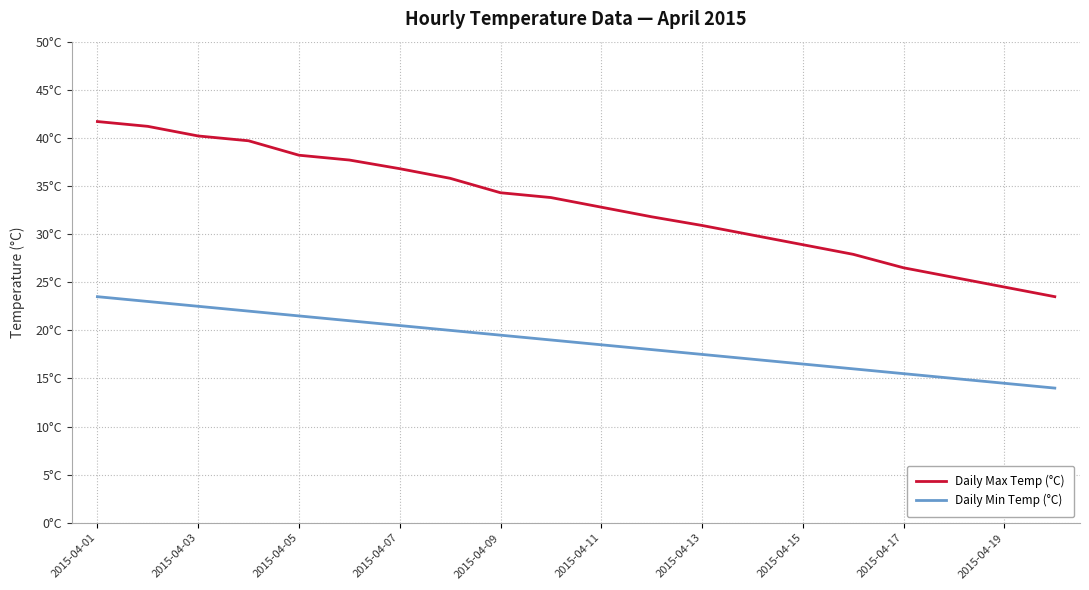

At which category is the sum across all series the highest?

2015-04-01